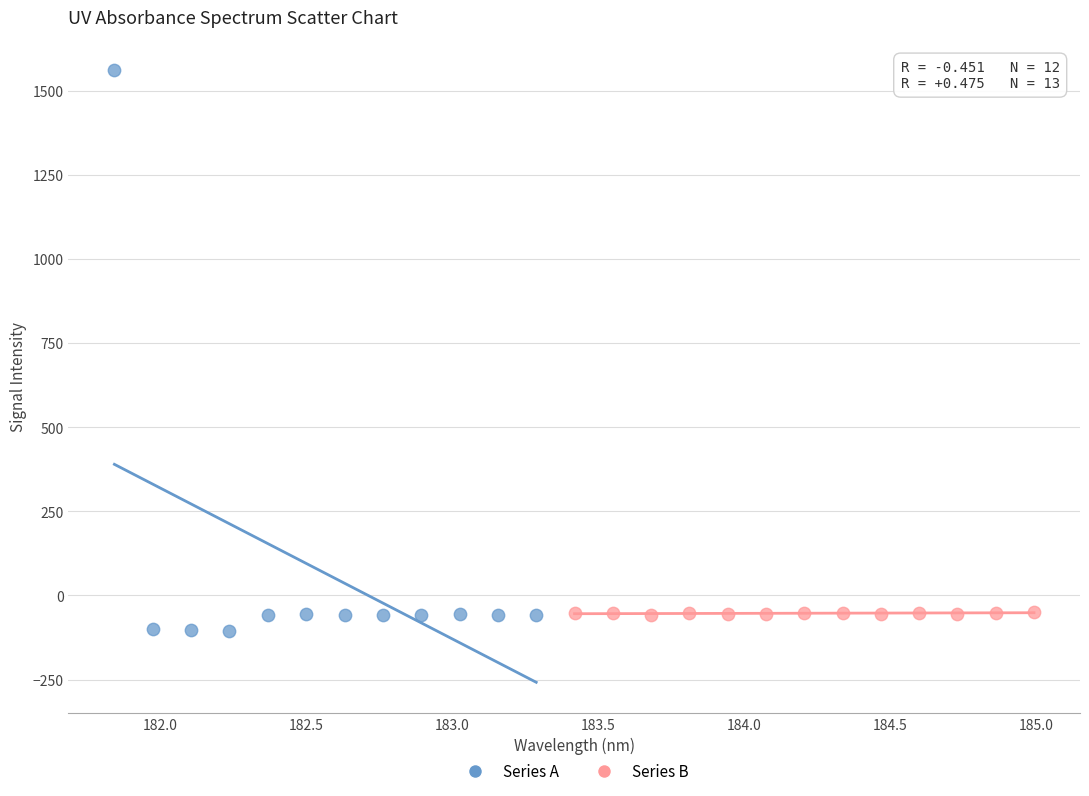

Which series has the widest spread of Y values?

Series A